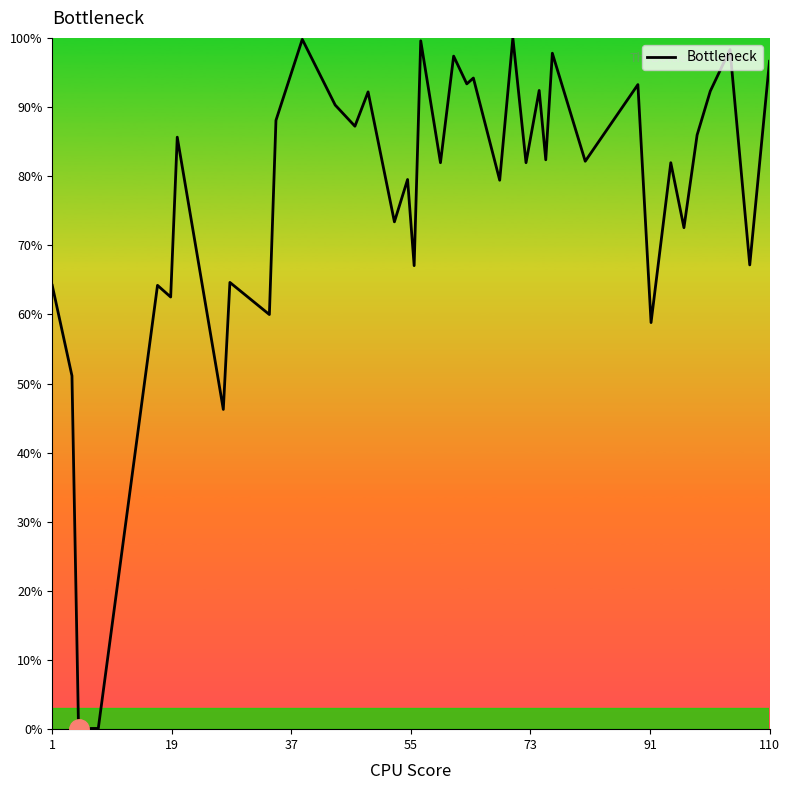

How many series are shown in this chart?

1